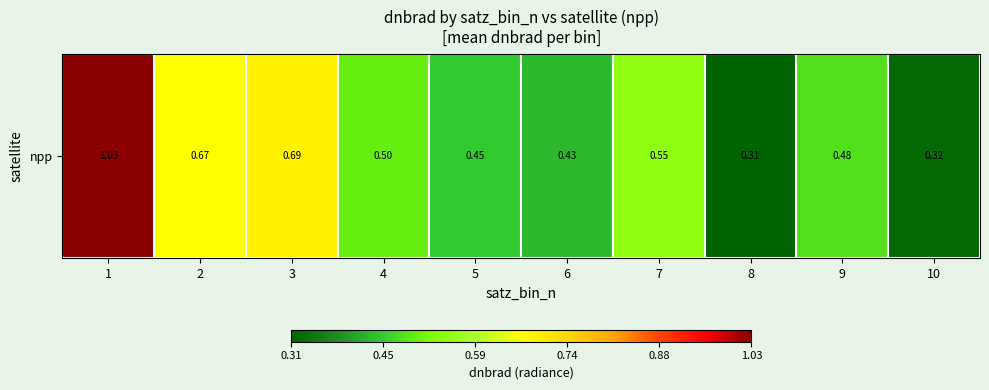

True or false: the data shows 1.7 at 1.

False